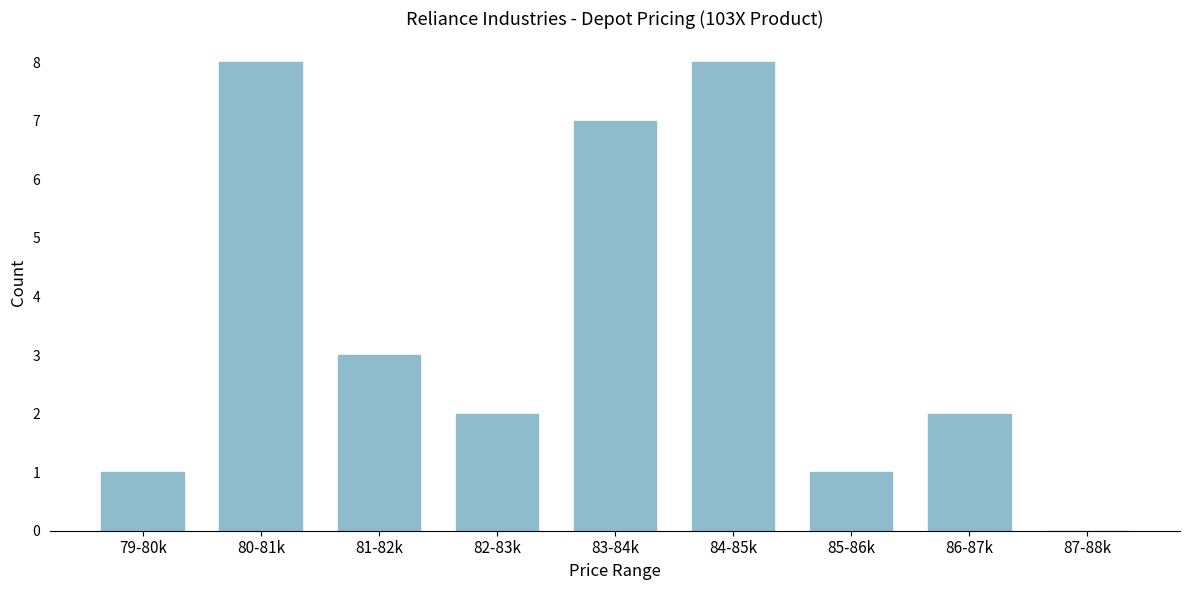

Reading left to right, what are all the values shown in this chart?

79-80k=1	80-81k=8	81-82k=3	82-83k=2	83-84k=7	84-85k=8	85-86k=1	86-87k=2	87-88k=0